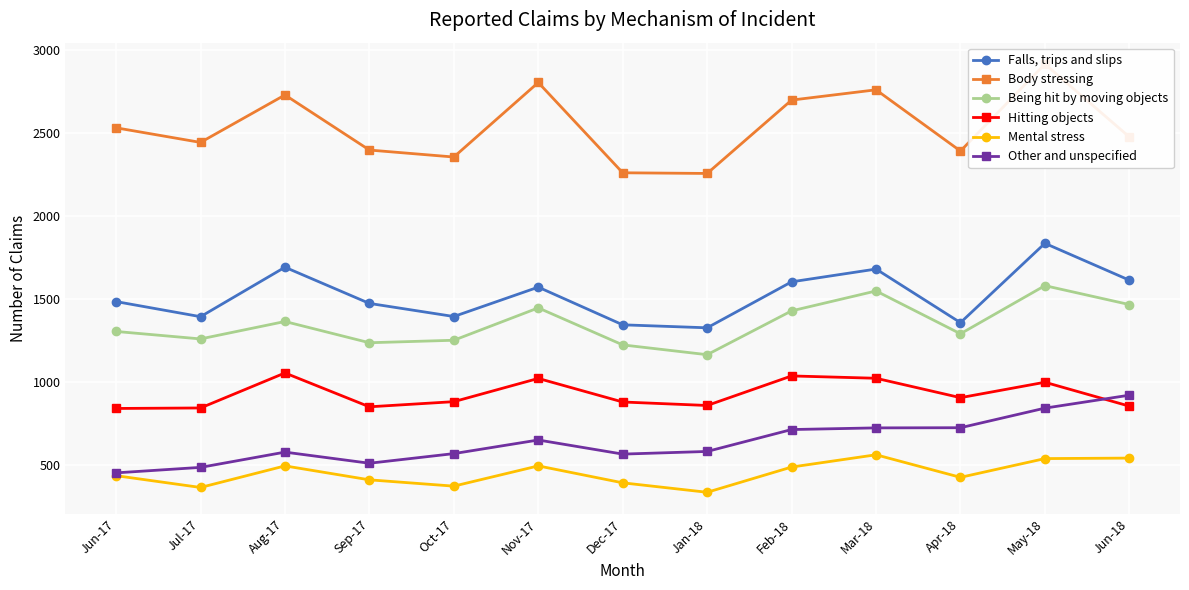

Rank the categories by Mental stress value from highest to lowest.

Mar-18, Jun-18, May-18, Aug-17, Nov-17, Feb-18, Jun-17, Apr-18, Sep-17, Dec-17, Oct-17, Jul-17, Jan-18